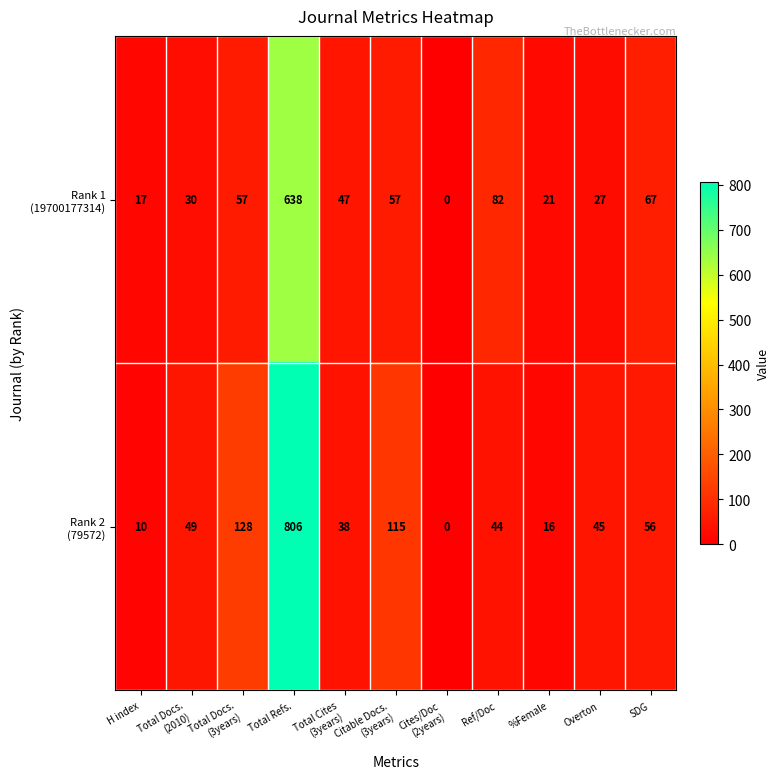

What is the total value across all series at Citable Docs.
(3years)?

172